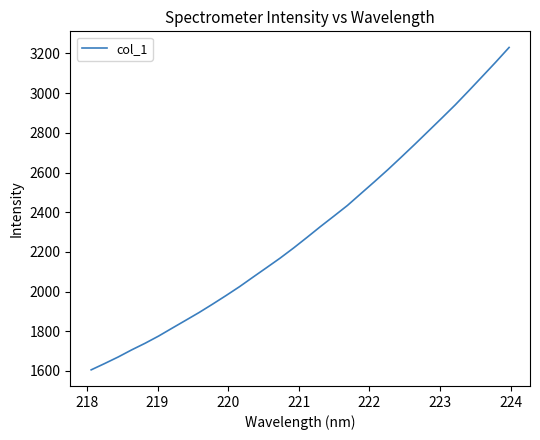

How many values exceed 2273?

16